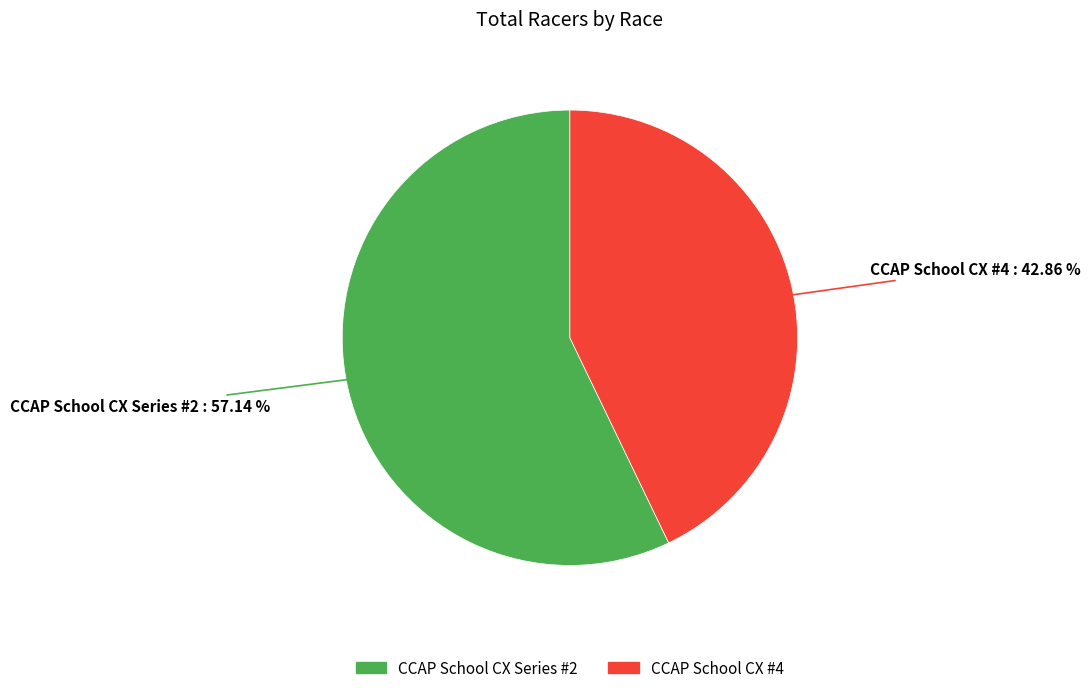

Which category has the smallest portion of the pie?

CCAP School CX #4